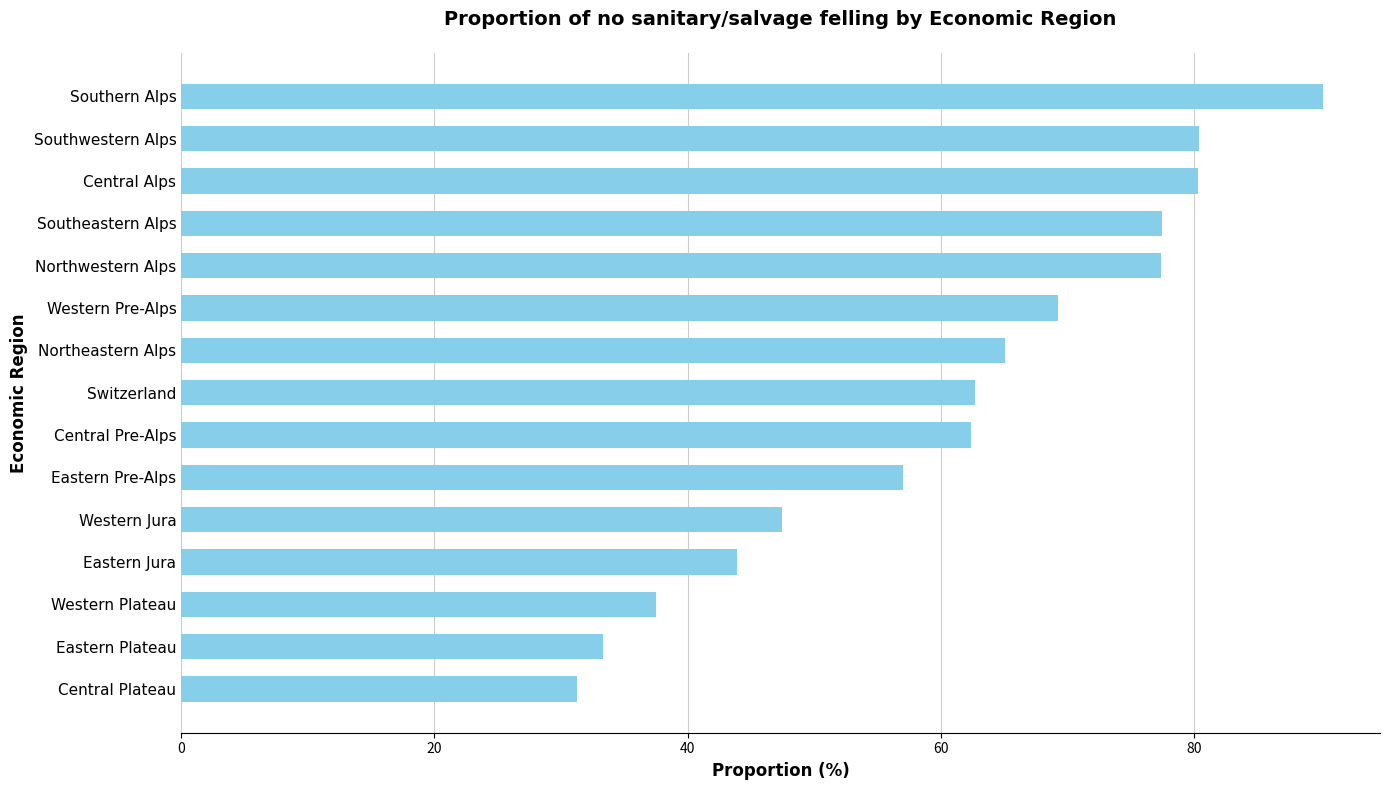

What is the difference between the maximum and minimum values?

58.9